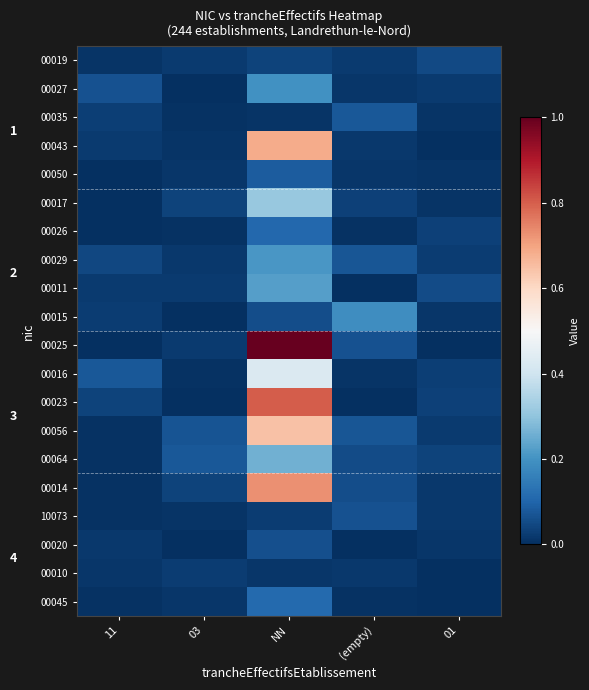

List the series in order of their peak value, lowest first.

00010, 00019, 00020, 10073, 00035, 00050, 00026, 00045, 00015, 00027, 00029, 00011, 00064, 00017, 00016, 00056, 00043, 00014, 00023, 00025